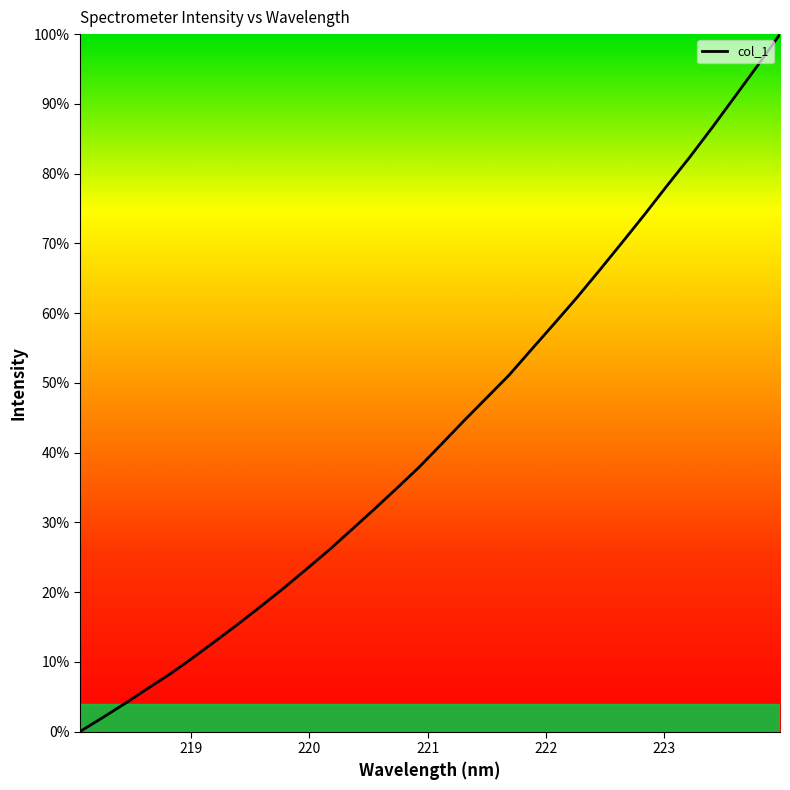

What is the average value?

43.3